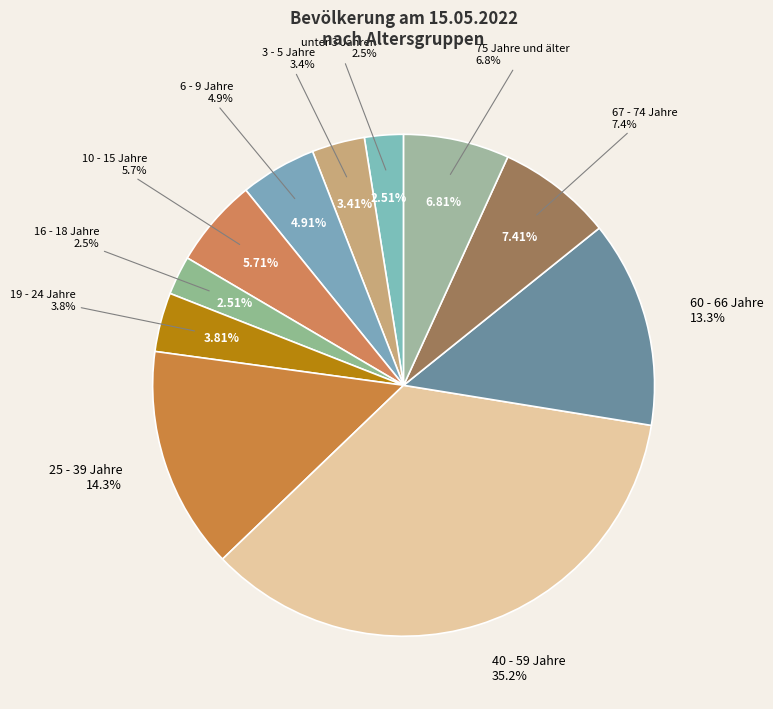

To the nearest percent, what portion does 16 - 18 Jahre represent?

3%